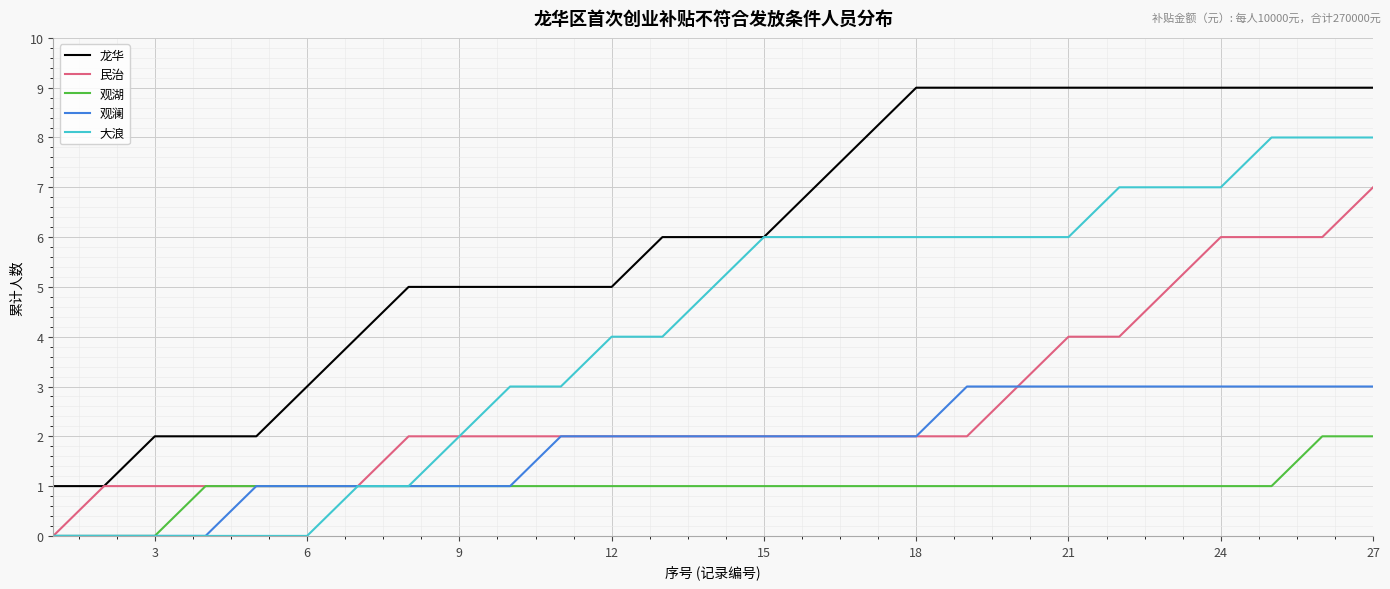

Rank the series by their maximum value, from highest to lowest.

龙华, 大浪, 民治, 观澜, 观湖